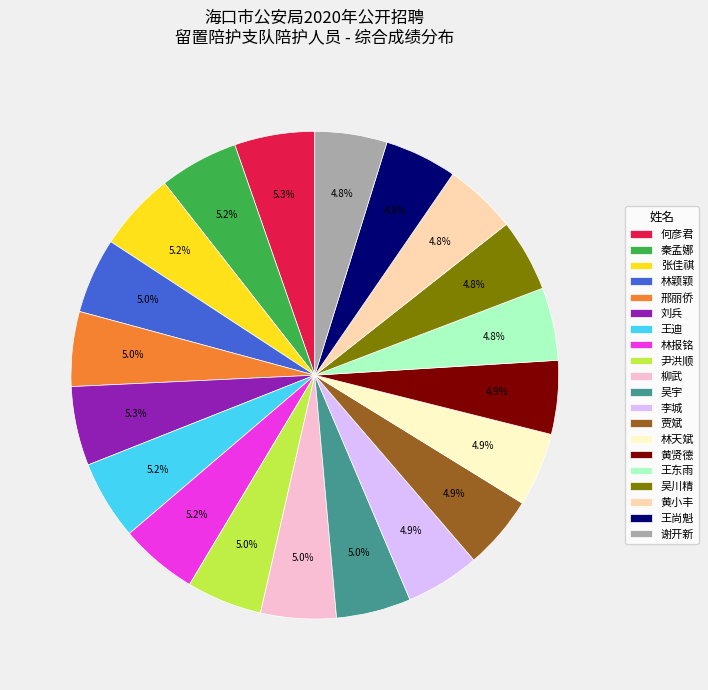

The 林天斌 slice represents 5% of the pie. True or false?

True